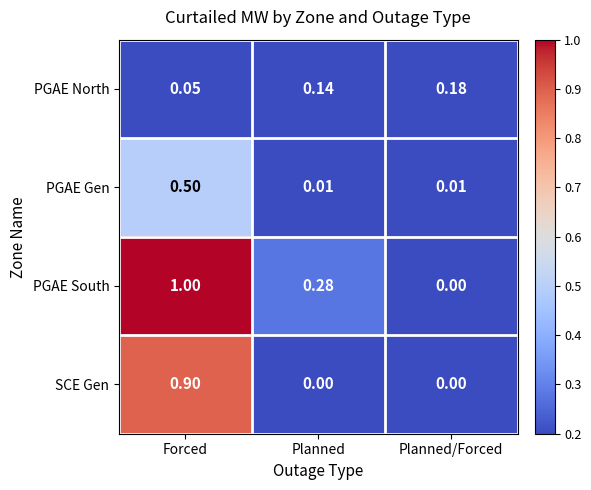

List the series in order of their overall mean, highest first.

PGAE South, SCE Gen, PGAE Gen, PGAE North